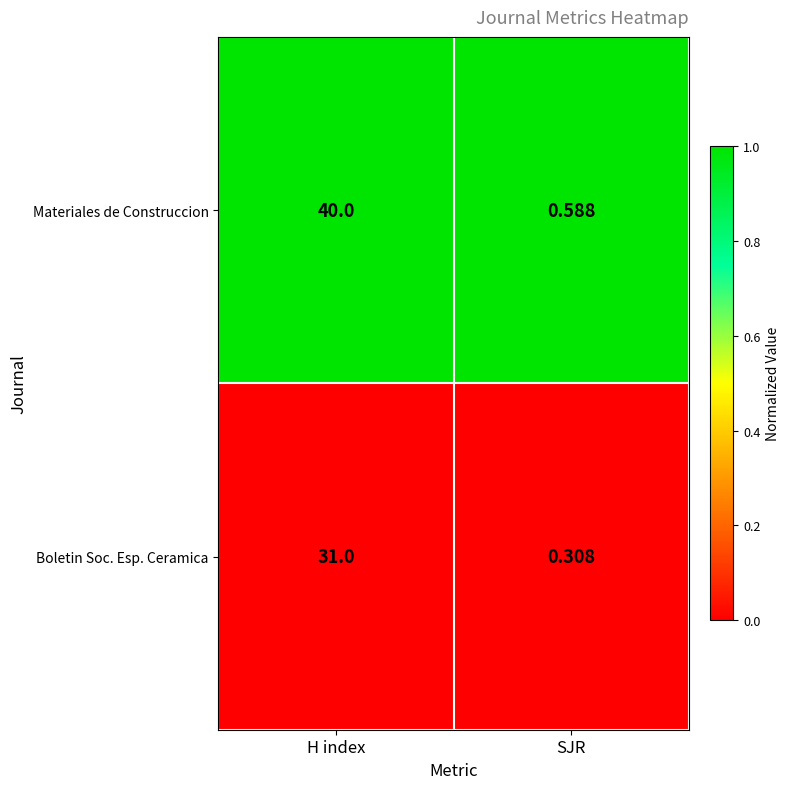

List the series in order of their overall mean, lowest first.

Boletin Soc. Esp. Ceramica, Materiales de Construccion